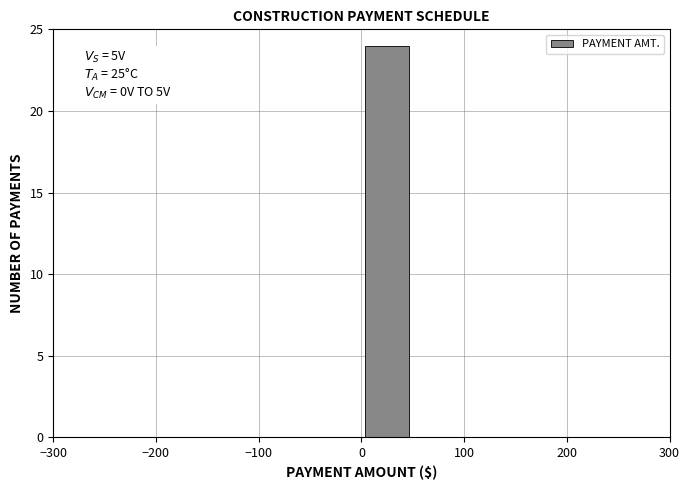

Which range on the x-axis has the tallest bar?

0 to 50